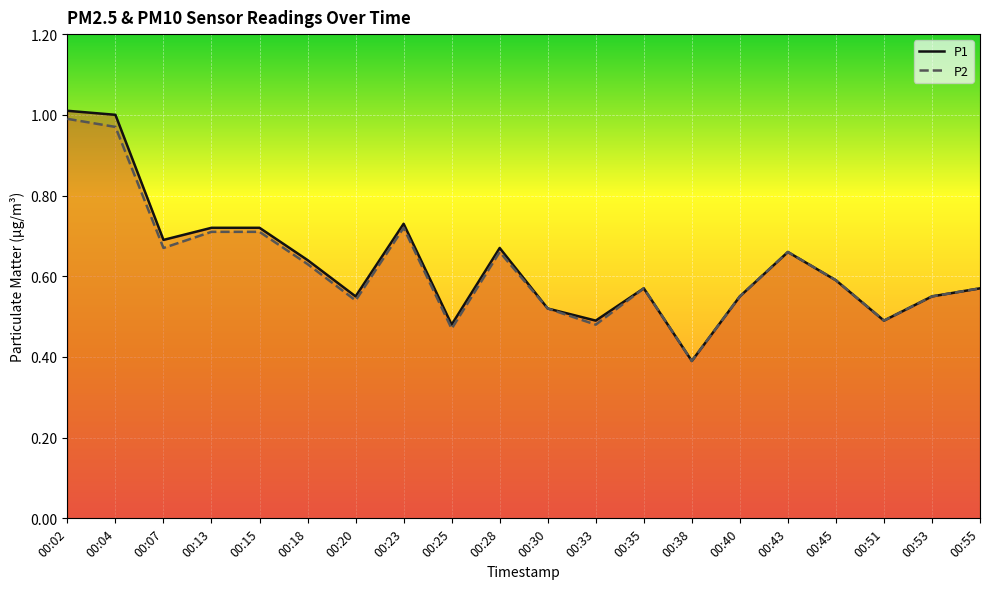

Does the chart display data point markers on the line(s)?

No